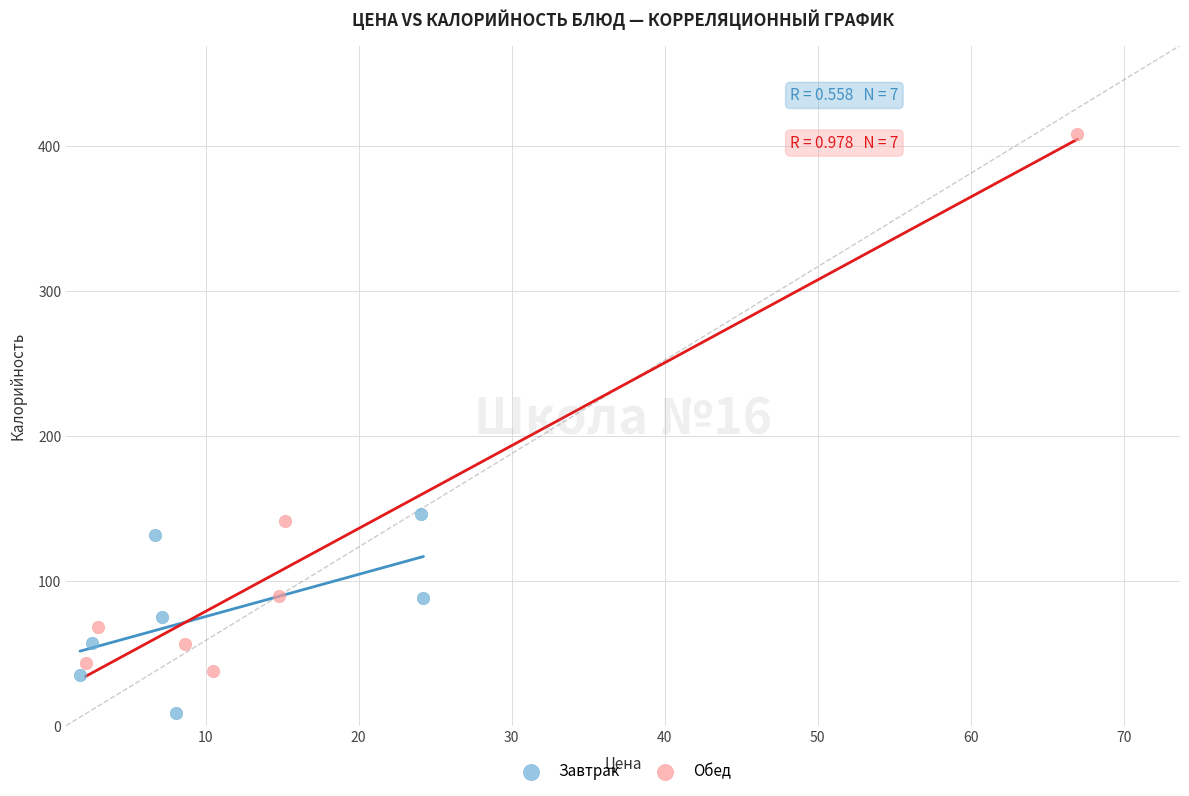

Which series reaches the minimum Y coordinate?

Завтрак